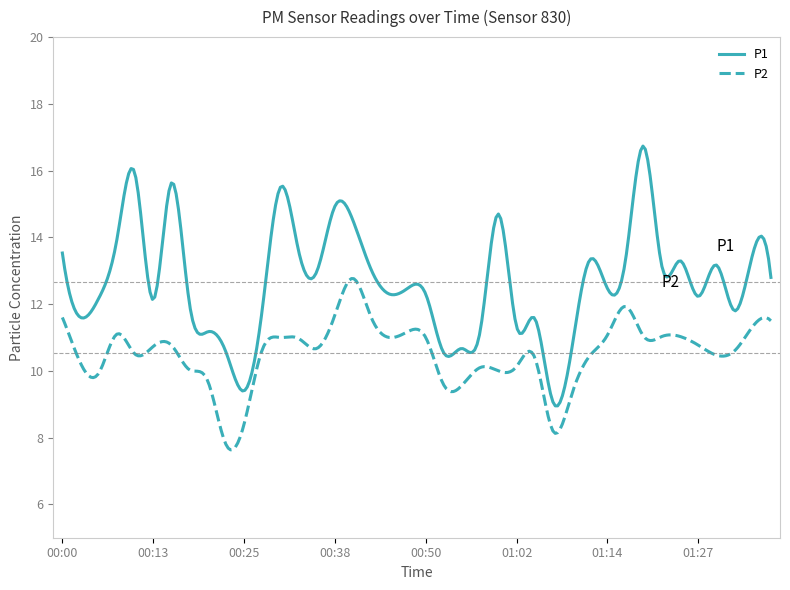

True or false: P1 and P2 intersect in this chart.

False